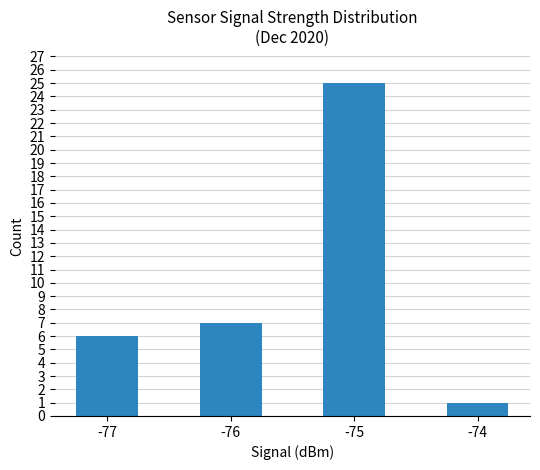

What is the sum of the values at -75 and -77?

31